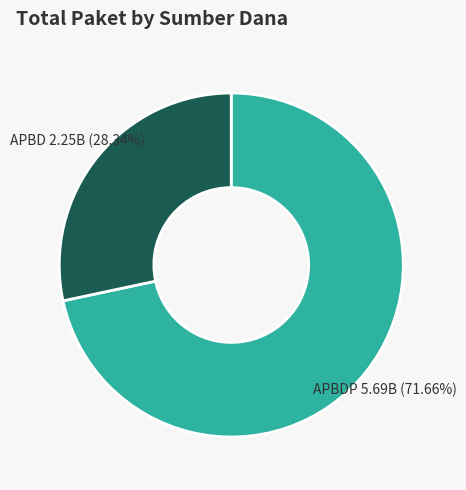

How many slices are in this pie chart?

2